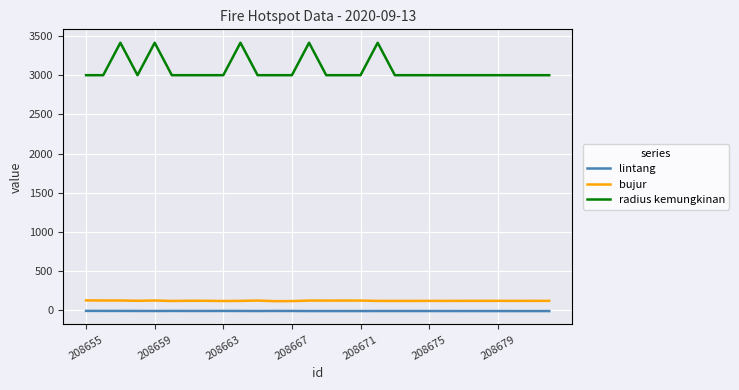

True or false: bujur and lintang intersect in this chart.

False